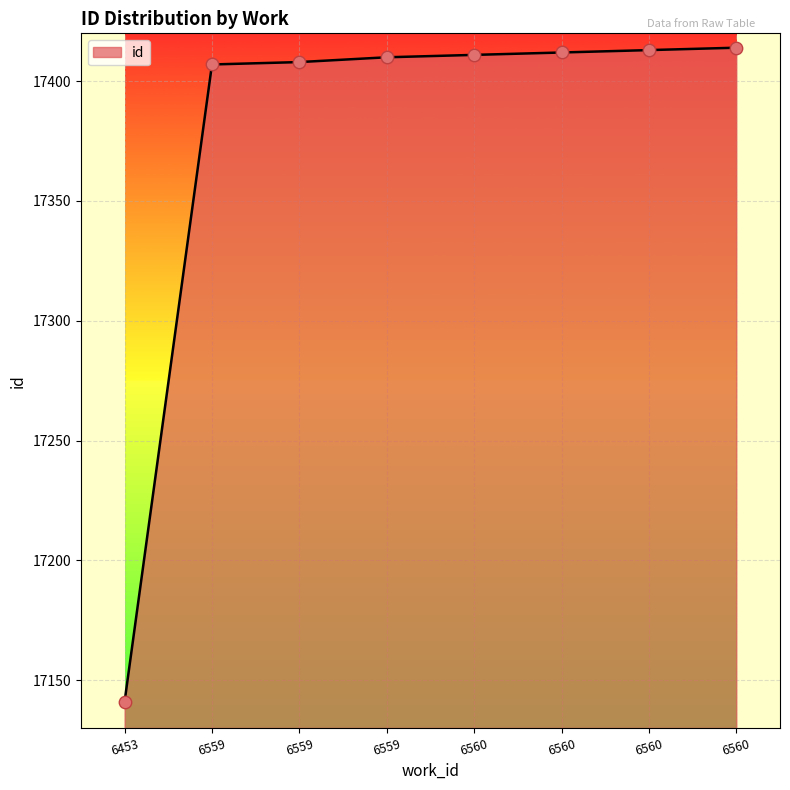

Between 6560 and 6560, which is larger?

6560